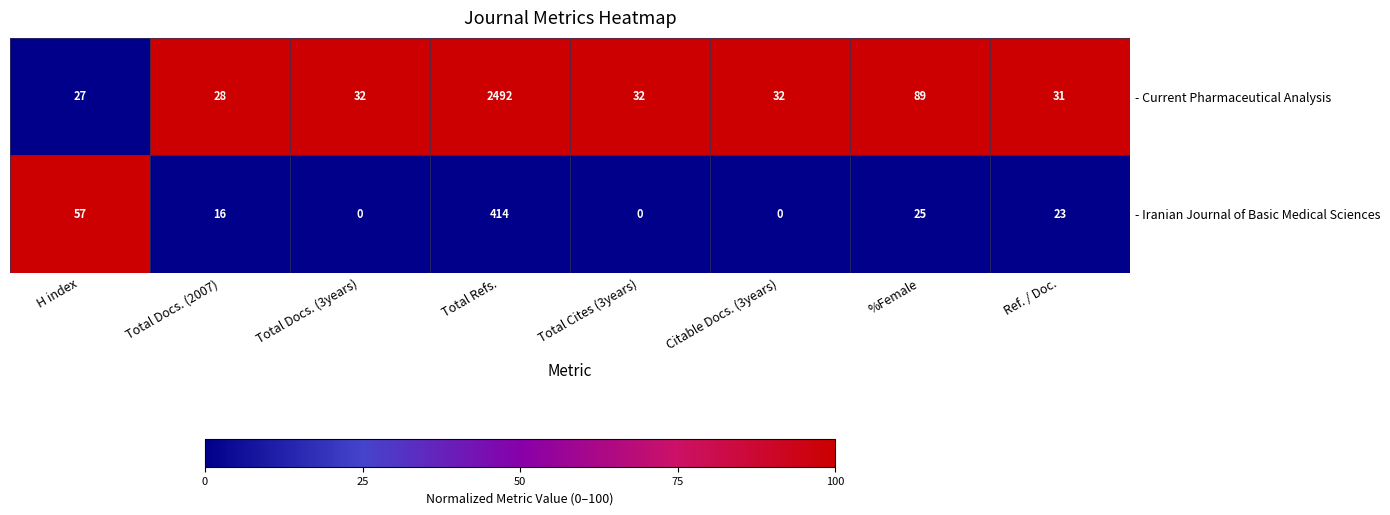

Rank the series by their average value, from highest to lowest.

- Current Pharmaceutical Analysis, - Iranian Journal of Basic Medical Sciences